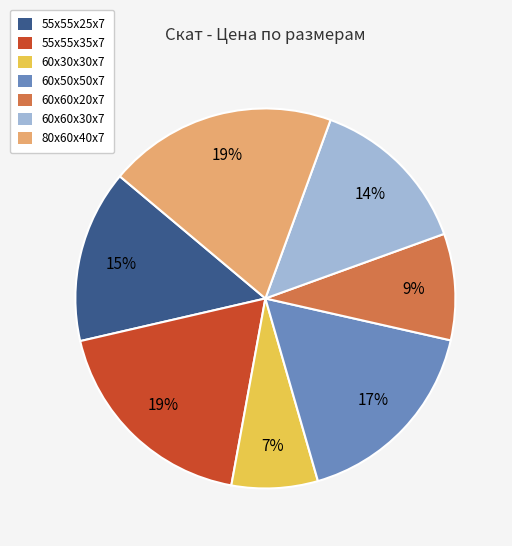

To the nearest percent, what percentage of the pie is 55x55x35x7?

19%